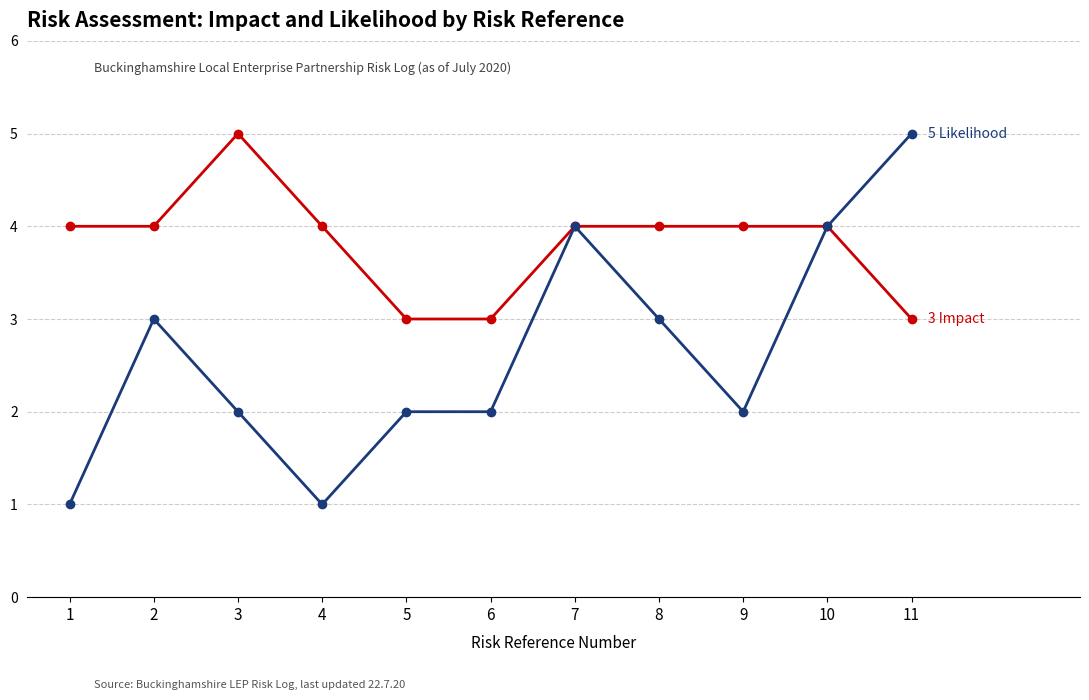

How many series are shown in this chart?

2